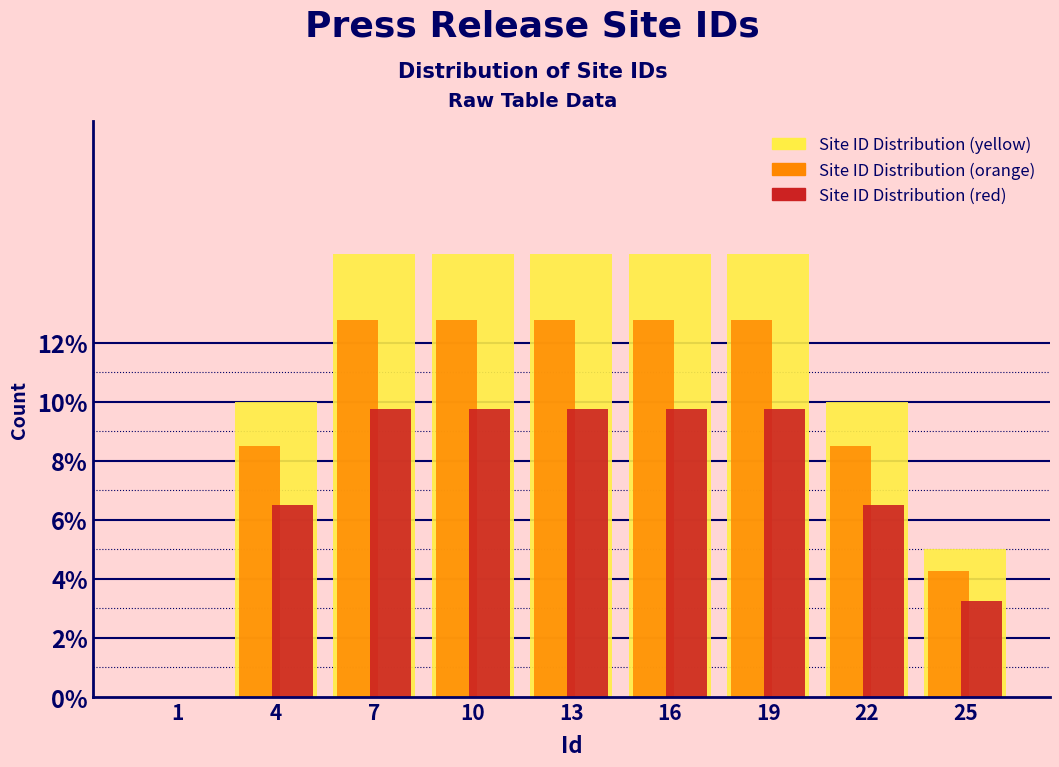

What is the maximum value shown in the chart?

15.0